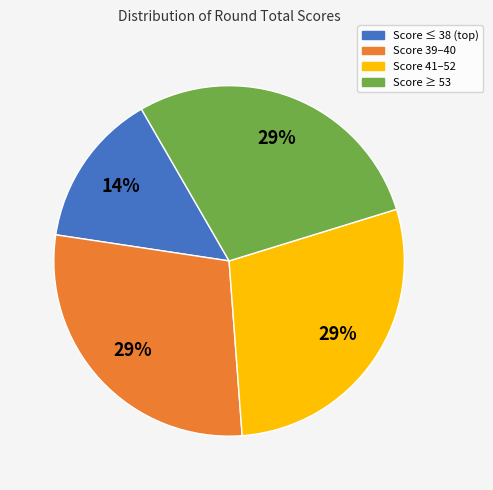

To the nearest percent, what is the average slice percentage?

25%